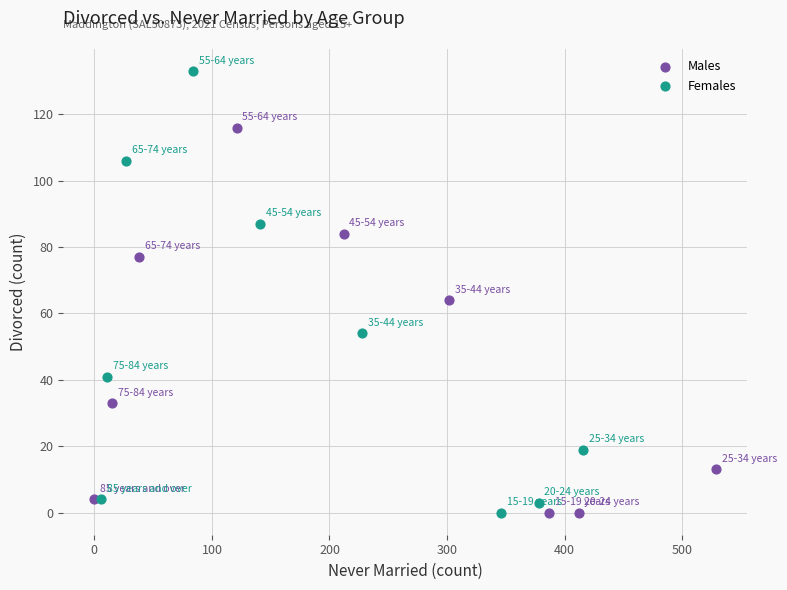

Which series reaches the maximum Y coordinate?

Females